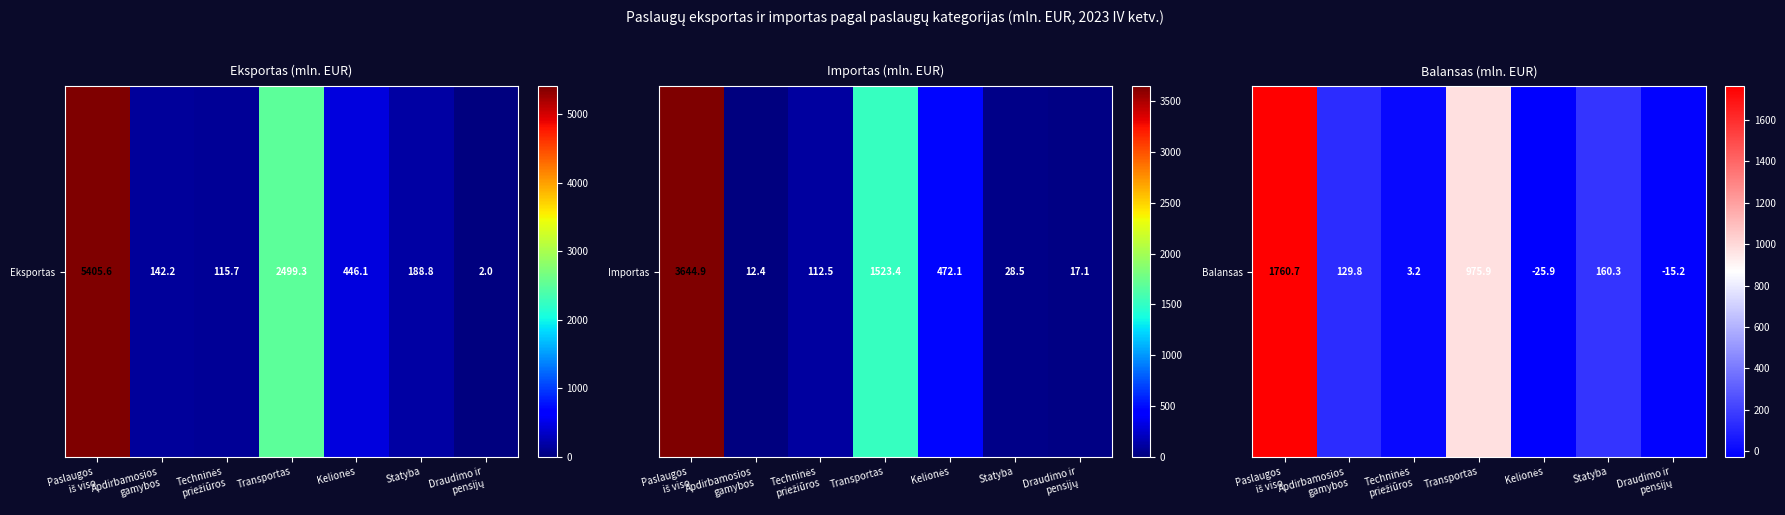

True or false: the data shows 36.1 at Apdirbamosios
gamybos.

False